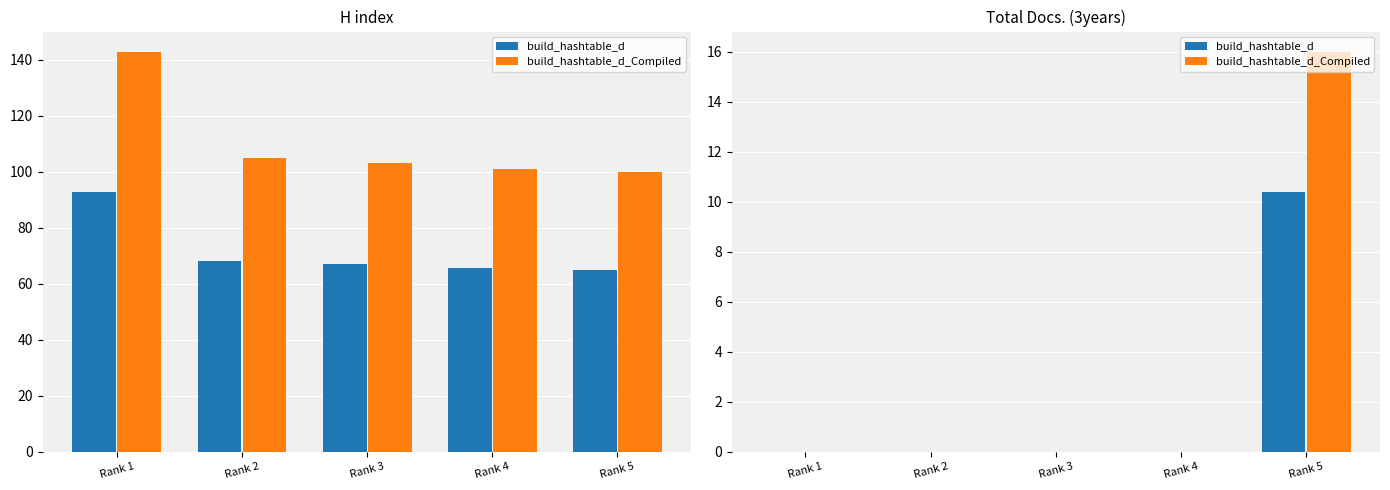

The build_hashtable_d_Compiled series shows 0.0 at Rank 2. True or false?

True